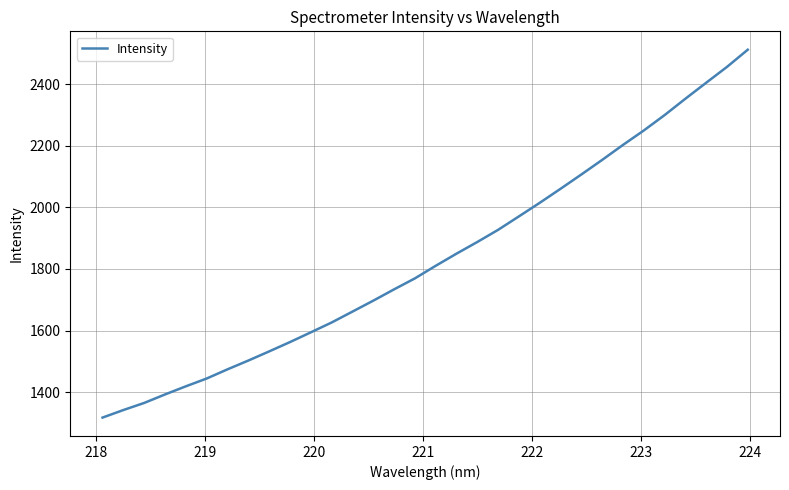

What is the smallest value displayed?

1317.6